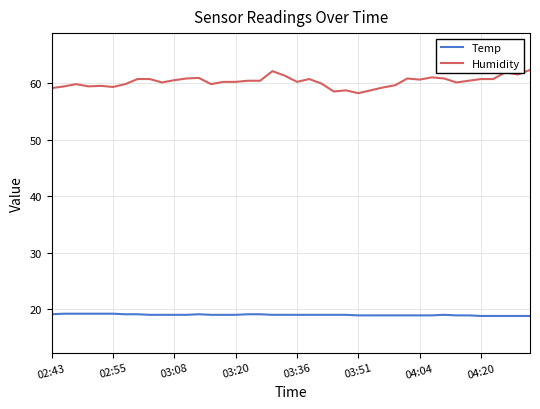

Which series has the largest range (max minus min)?

Humidity